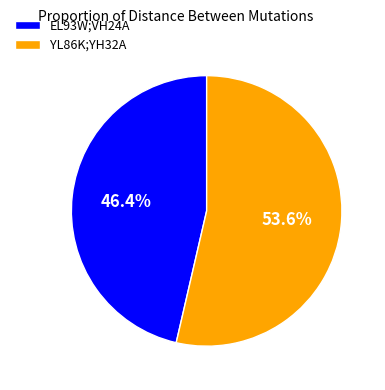

Approximately how many times larger is the value at YL86K;YH32A compared to EL93W;VH24A?

1.2